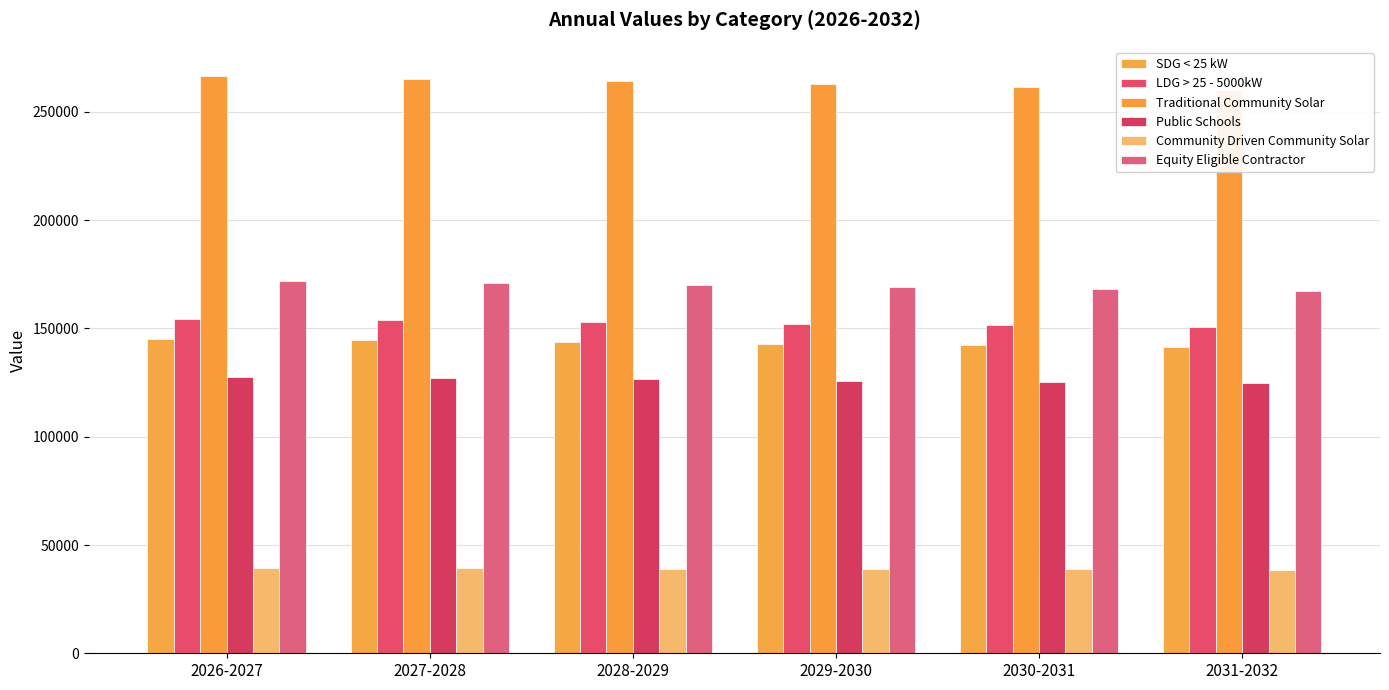

Which series has the widest spread of values?

Traditional Community Solar